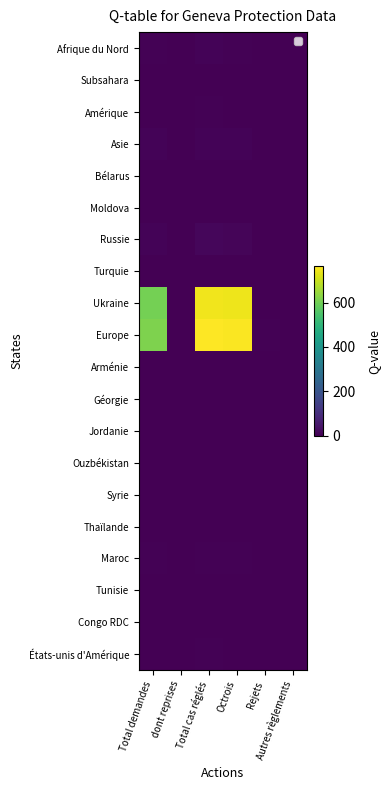

List the series in order of their peak value, highest first.

Europe, Ukraine, Russie, Asie, Afrique du Nord, Maroc, Amérique, États-unis d'Amérique, Turquie, Géorgie, Syrie, Subsahara, Bélarus, Moldova, Arménie, Jordanie, Ouzbékistan, Thaïlande, Tunisie, Congo RDC